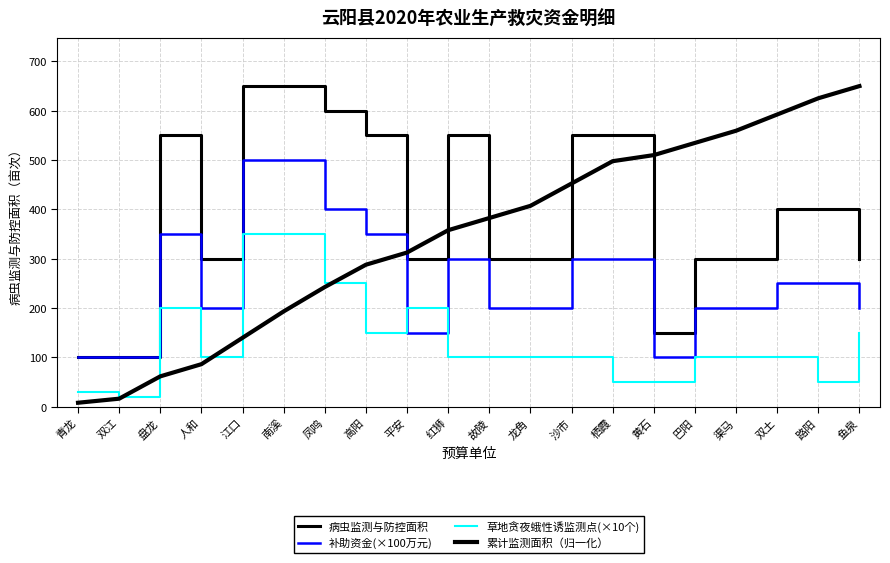

What is the maximum value for 补助资金(×100万元)?

500.0